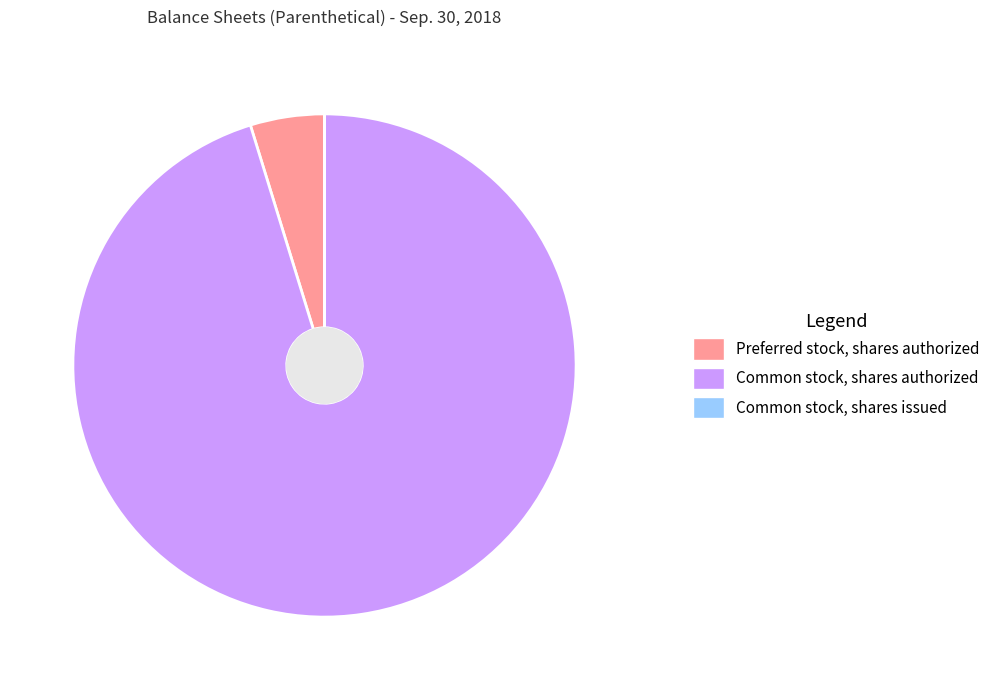

Is there any slice that represents more than half of the pie?

Yes